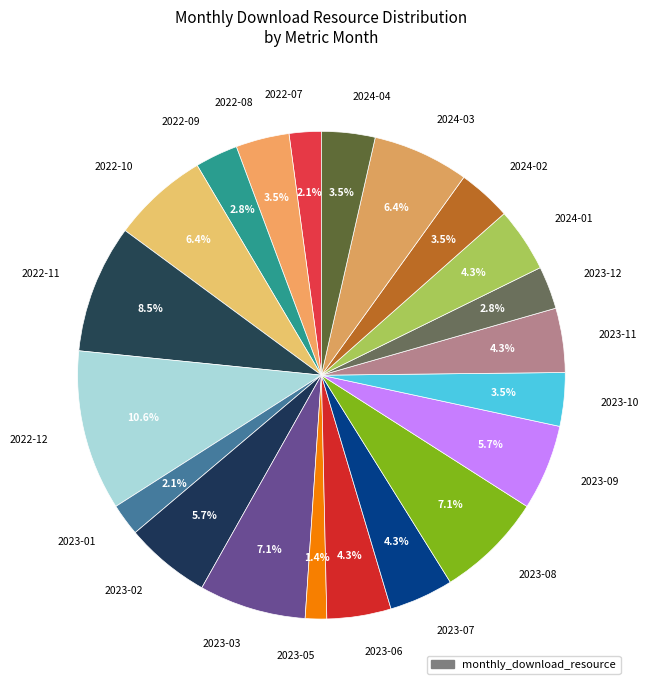

Which slice is the largest?

2022-12